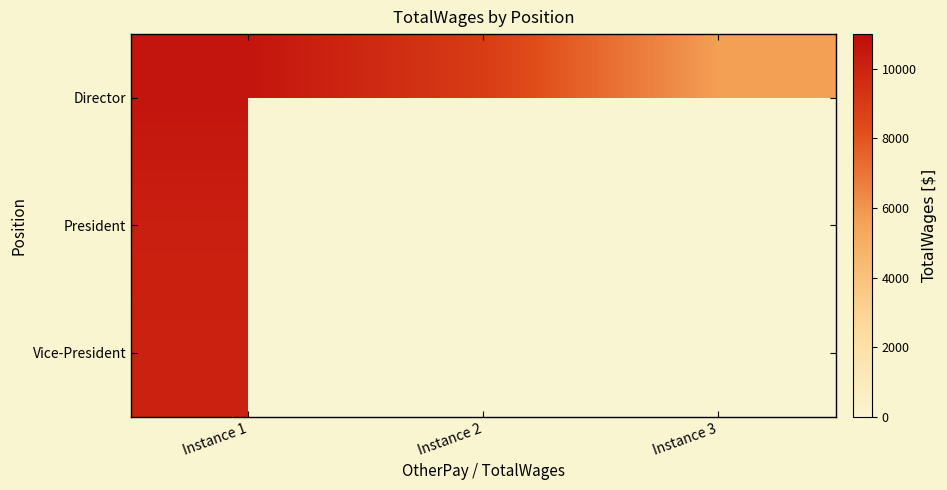

What is the minimum value for Director?

5696.0